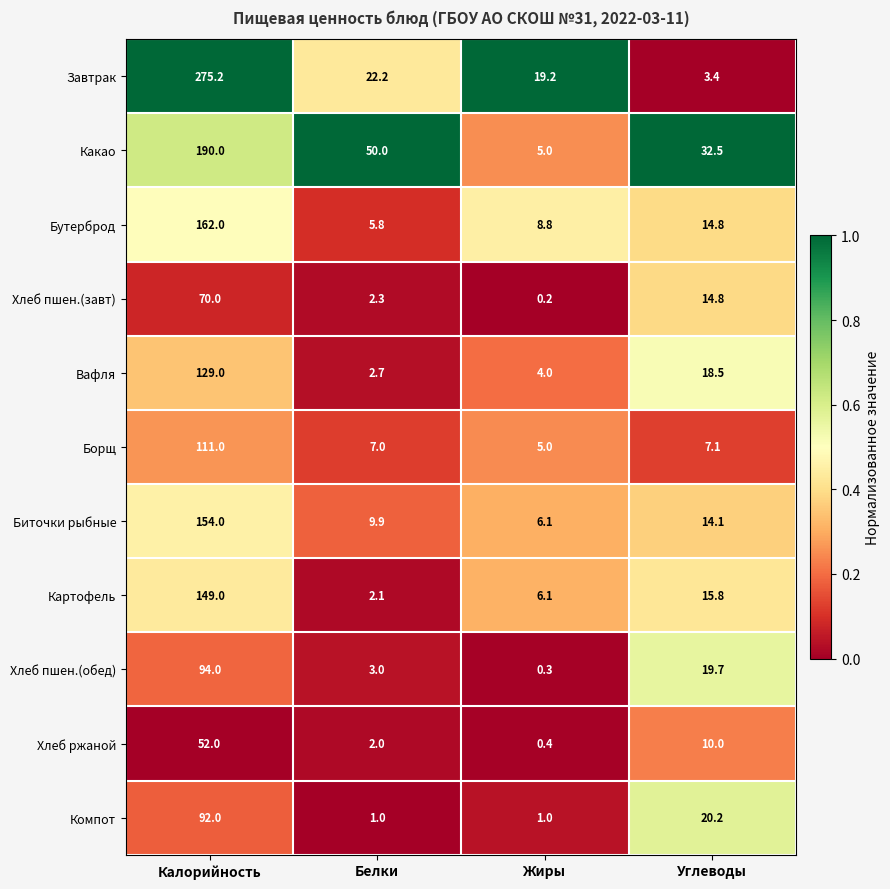

Which series has the largest total across all categories?

Завтрак